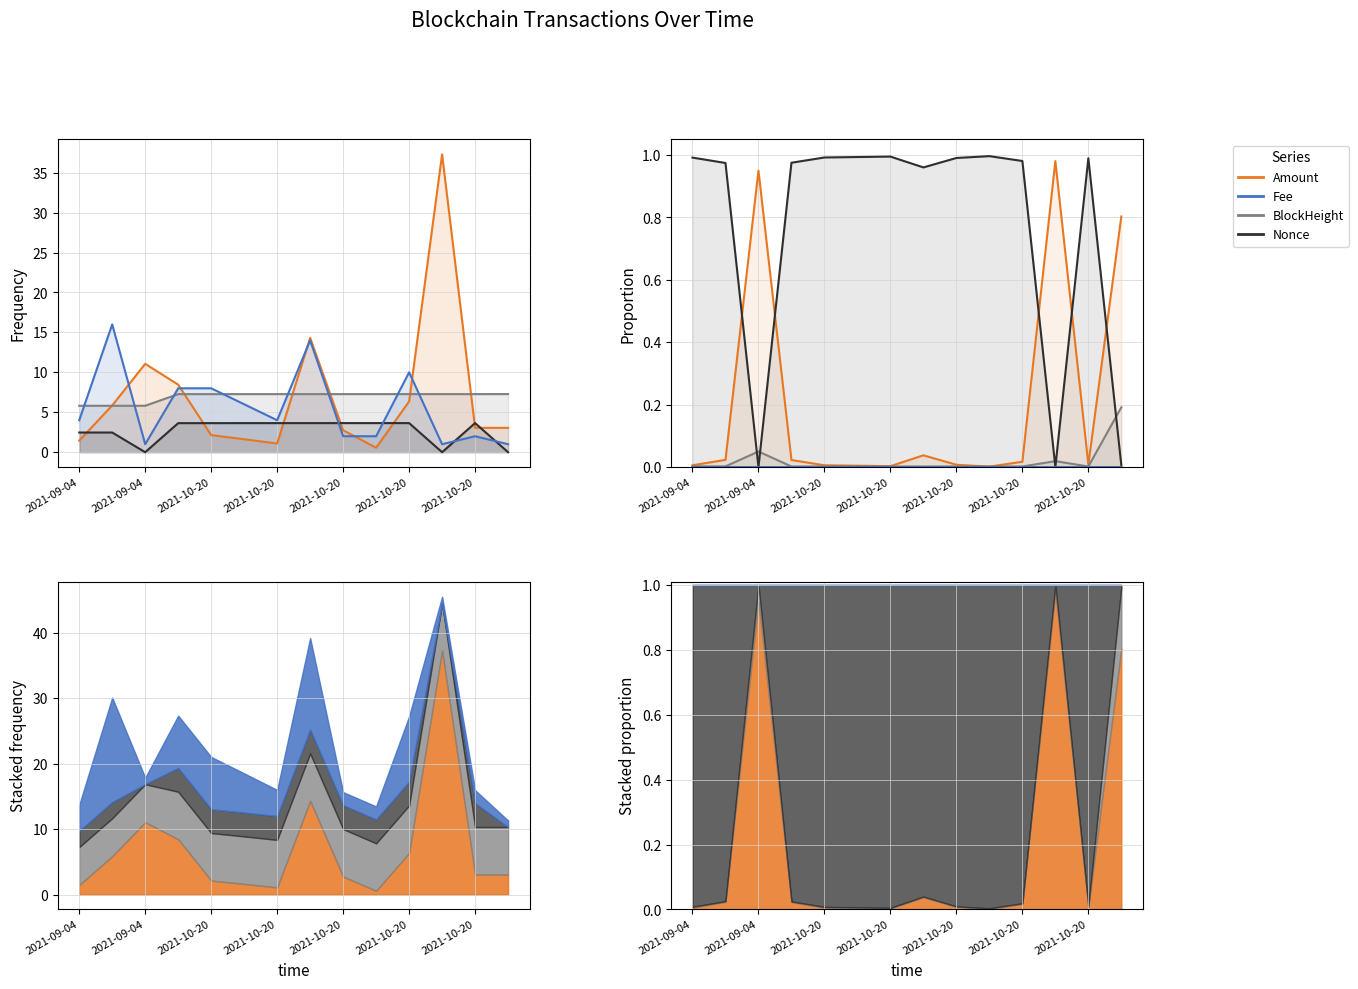

Between 12 and 8, which is larger?

12